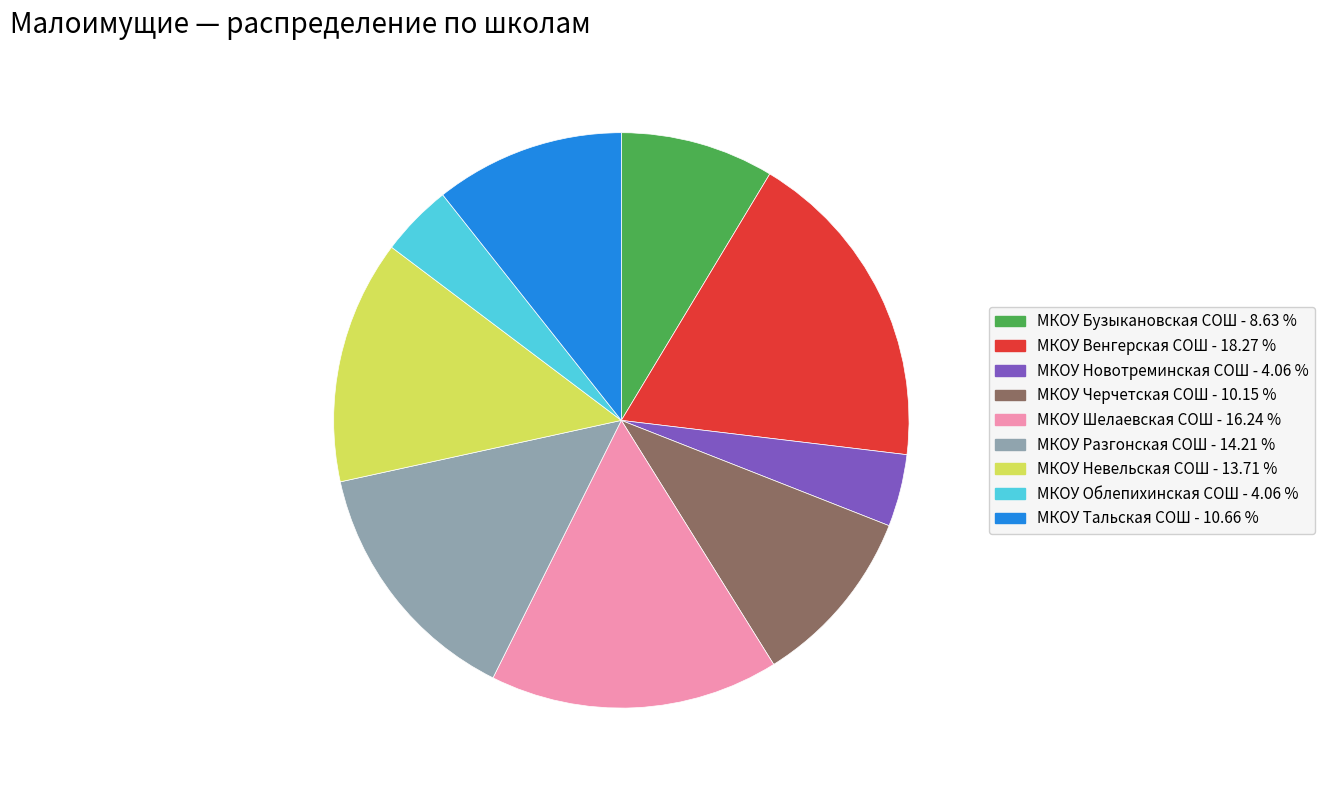

How many segments does this pie chart have?

9